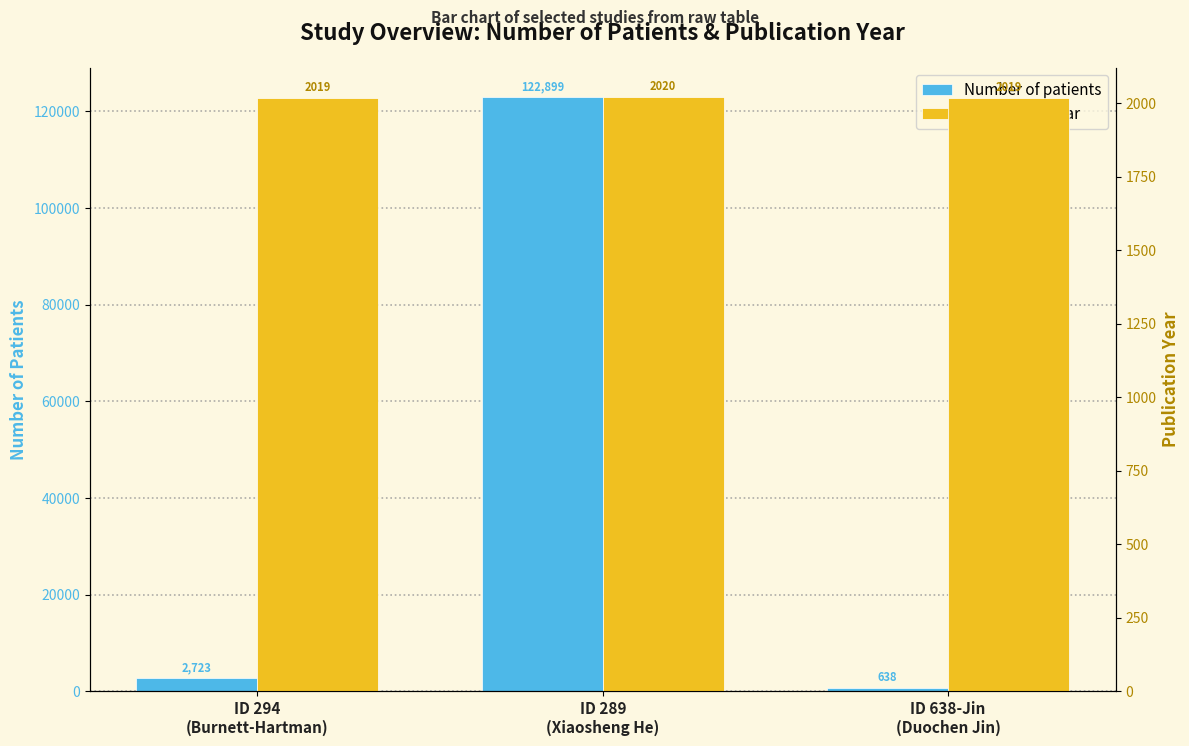

The value of Number of patients at ID 294
(Burnett-Hartman) is 2723. True or false?

True